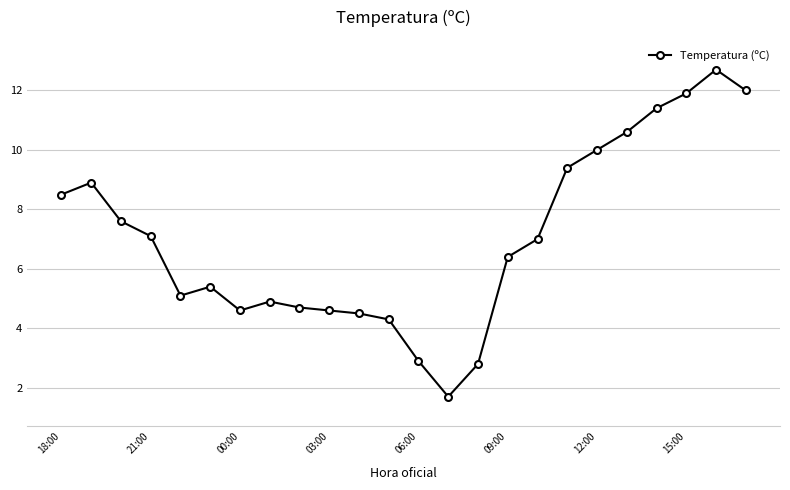

What is the minimum value shown in the chart?

1.7